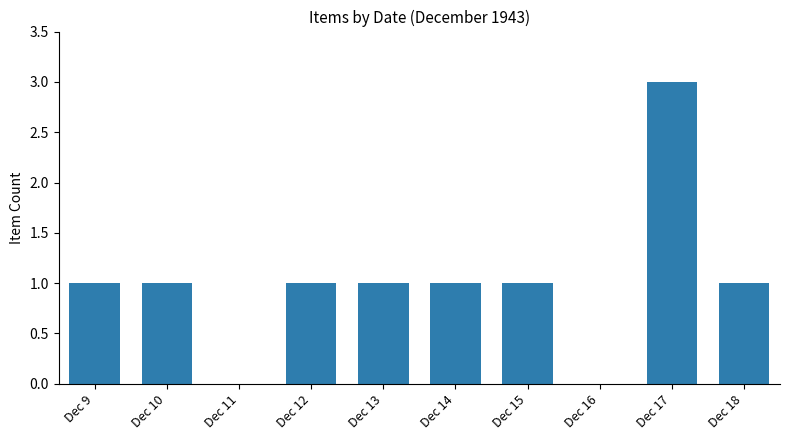

Are the bars horizontal?

No